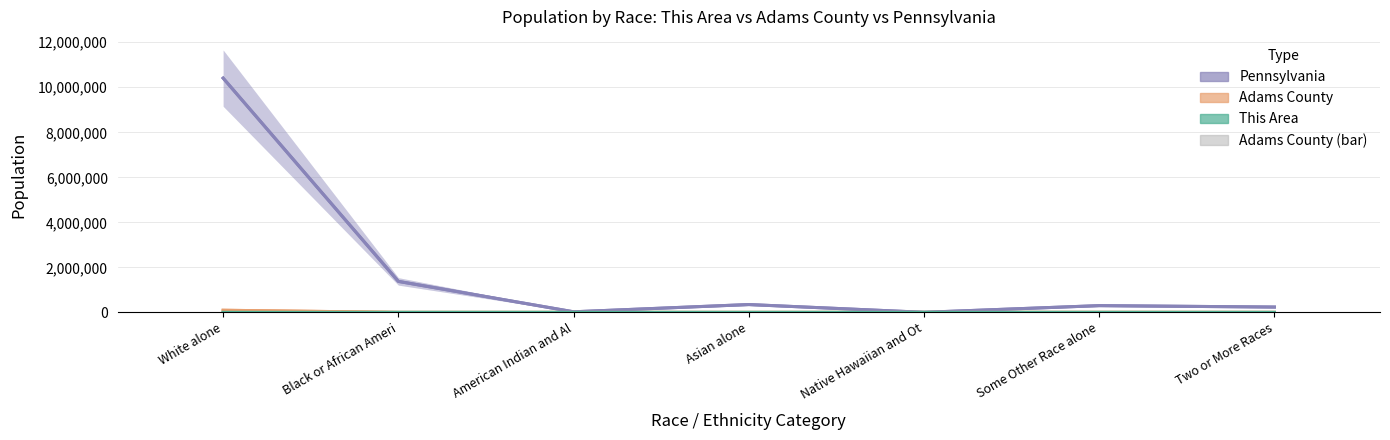

Does the chart contain stacked bars?

No